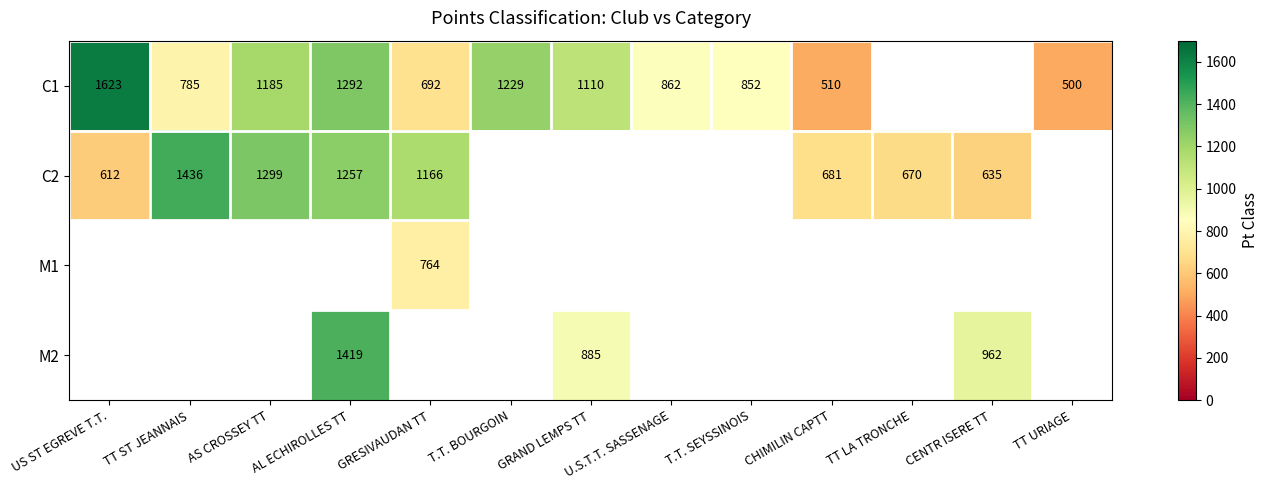

The value of C2 at TT LA TRONCHE is 1191.5. True or false?

False